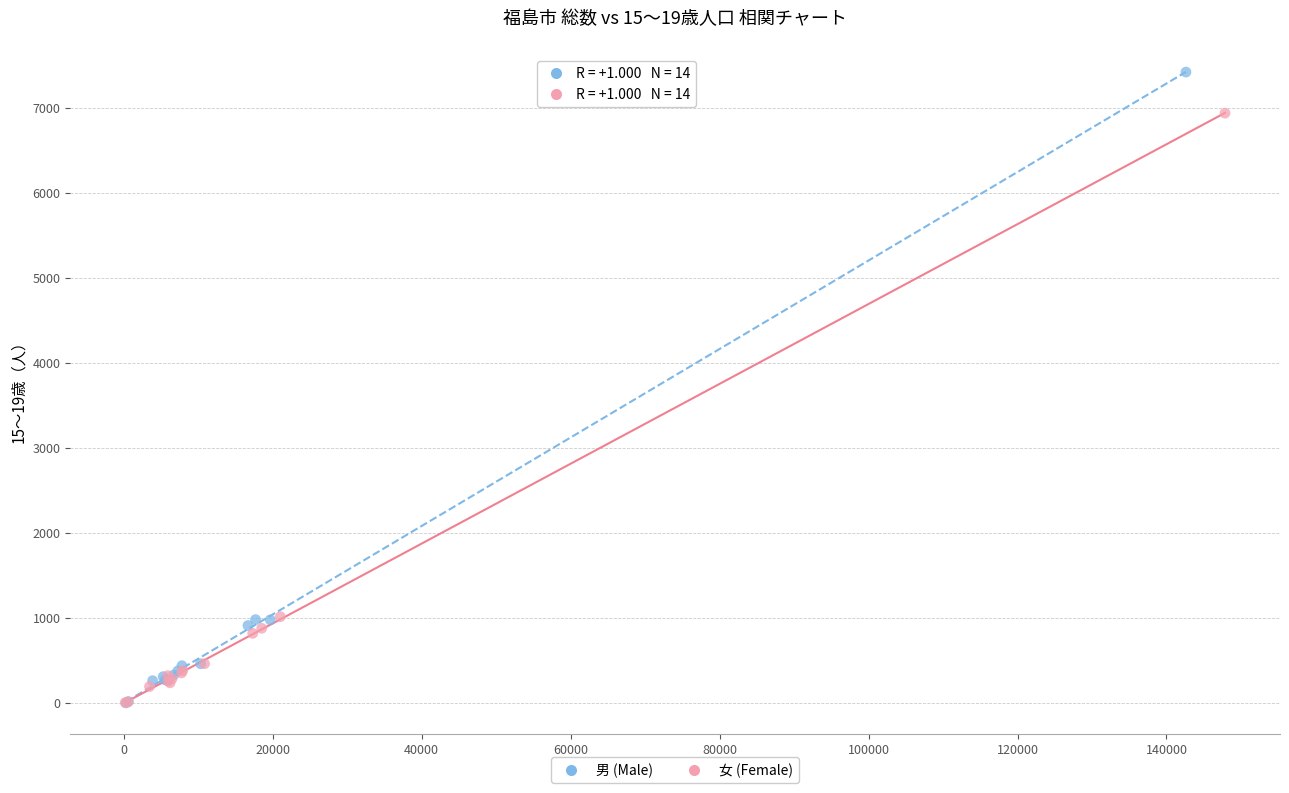

Which series has the largest Y range (max minus min)?

男 (Male)